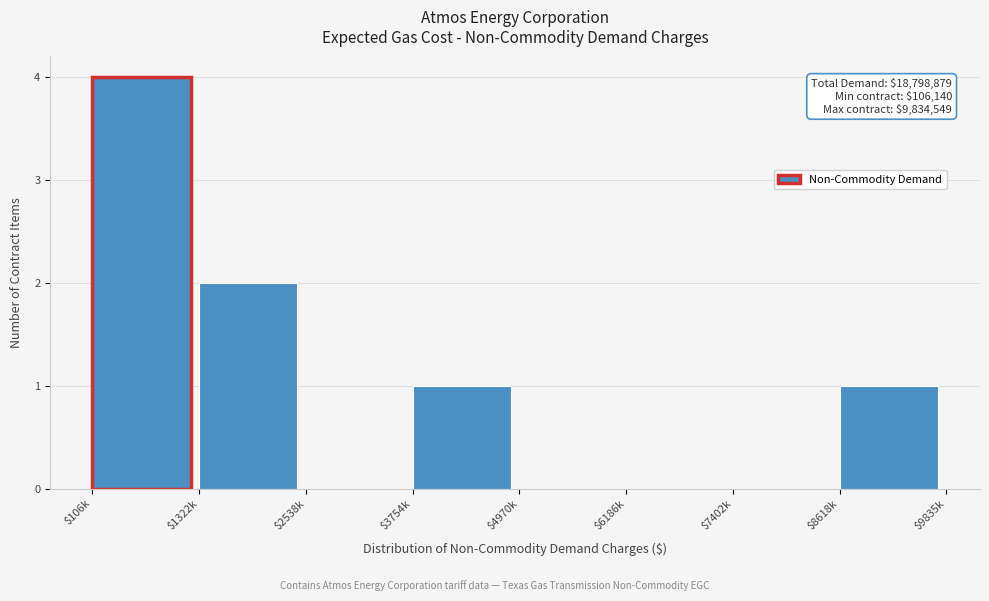

What value does the data have at $106k?

4